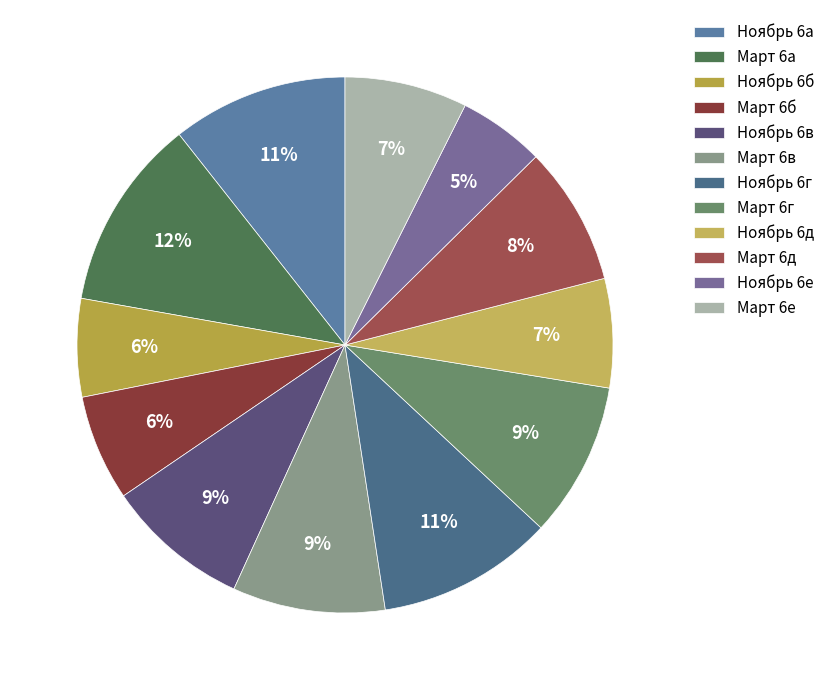

Combined, do Март 6е and Март 6г account for over 50%?

No